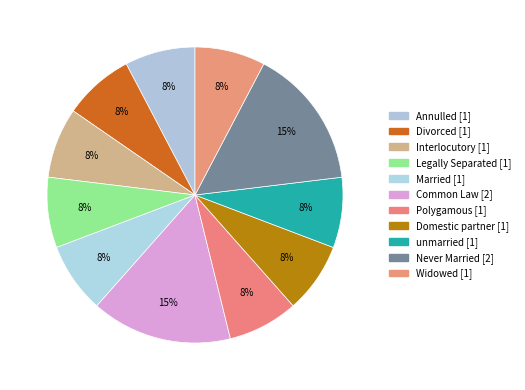

Count the number of slices in the pie.

11